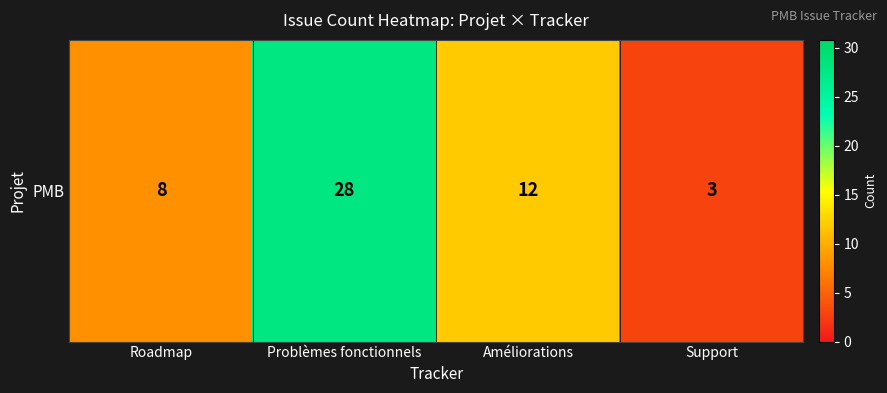

Reading right to left, extract all data points from this chart.

Support=3	Améliorations=12	Problèmes fonctionnels=28	Roadmap=8